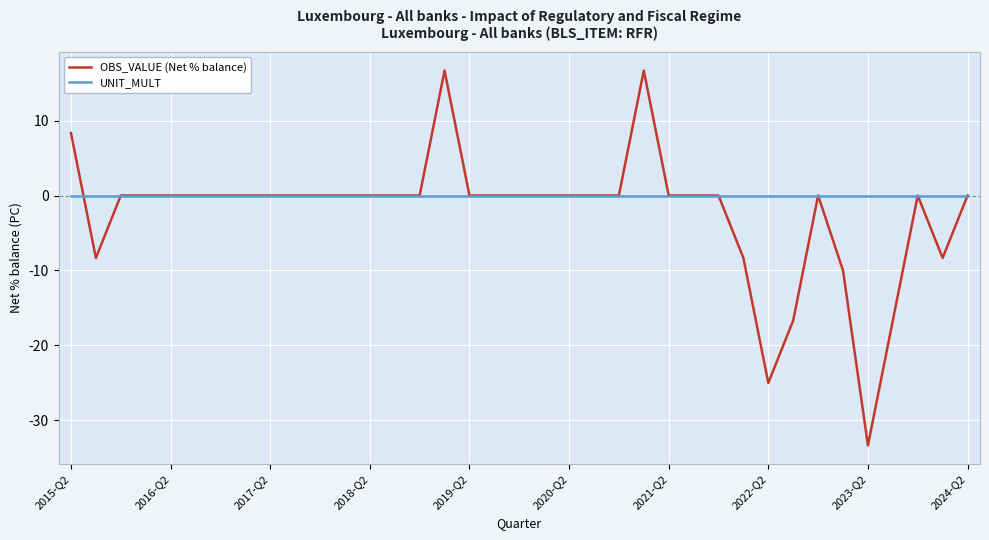

Which series has the largest range (max minus min)?

OBS_VALUE (Net % balance)